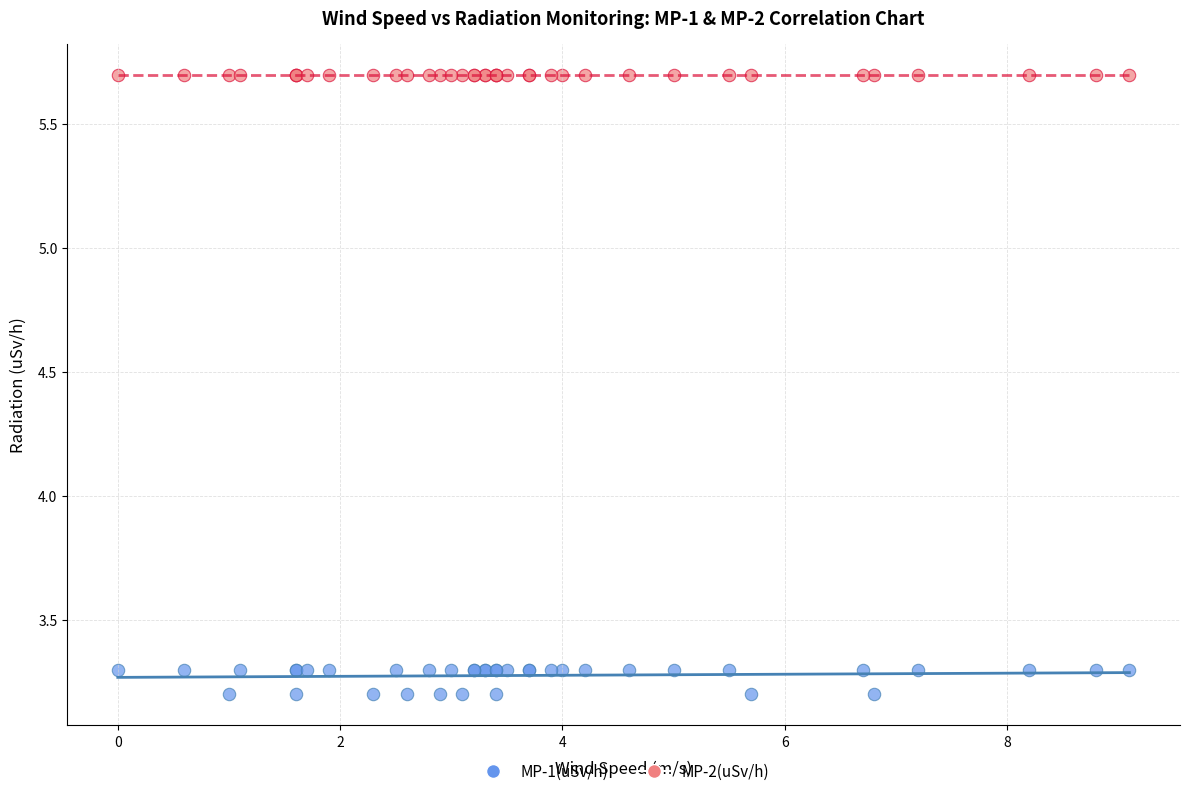

Which series reaches the minimum Y coordinate?

MP-1(uSv/h)